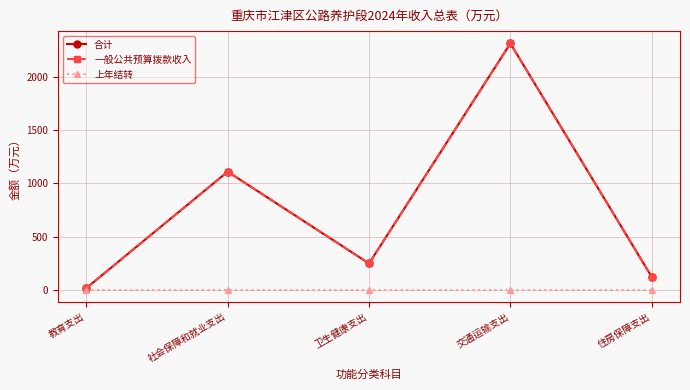

At how many categories does at least one series exceed 463?

2